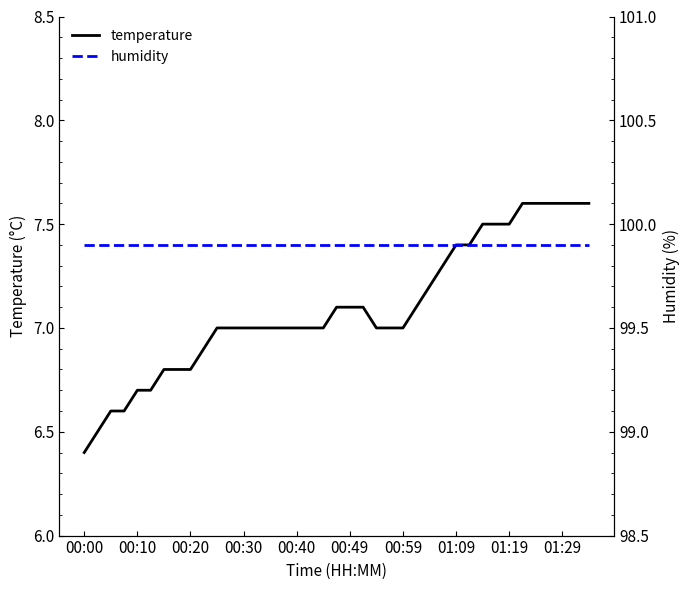

What is the minimum value for temperature?

6.4